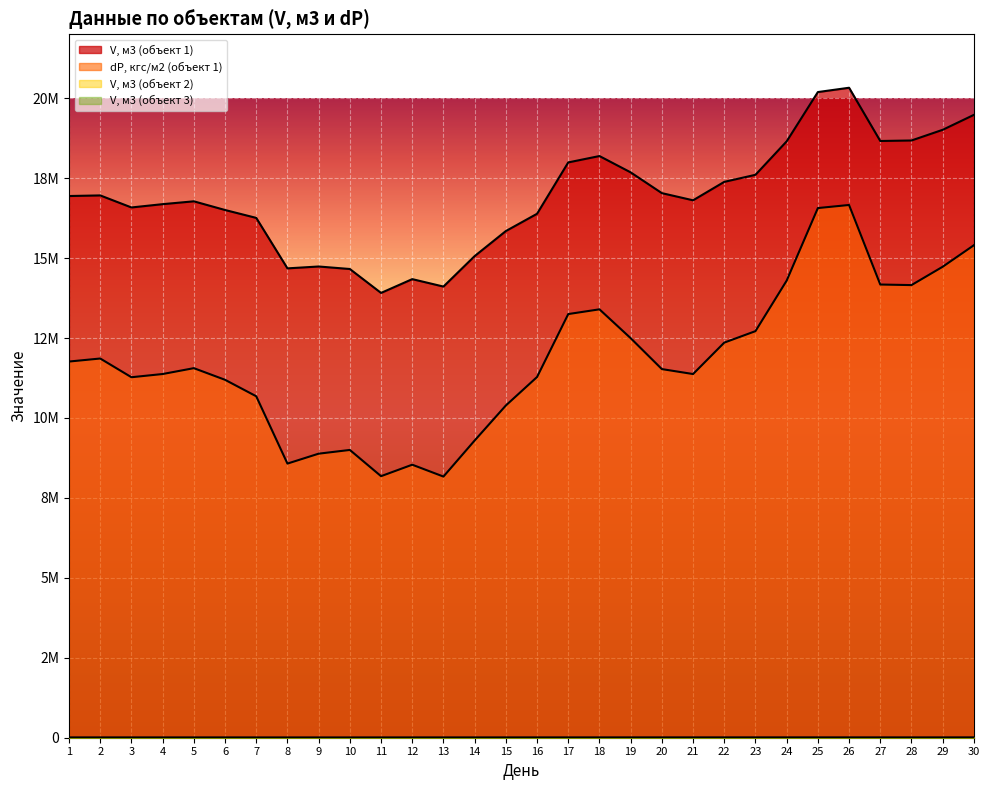

Reading left to right, extract all data points from this chart.

V, м3 (объект 1): 1=16942052.5	2=16960936.5	3=16584444.0	4=16687584.0	5=16776444.0	6=16504830.0	7=16258112.5	8=14679415.0	9=14737949.5	10=14659615.5	11=13911199.5	12=14342858.5	13=14110174.0	14=15063462.0	15=15846577.0	16=16386959.0	17=17993337.0	18=18192342.0	19=17681827.0	20=17032461.5	21=16808340.5	22=17385128.0	23=17605696.0	24=18651969.0	25=20193763.0	26=20328218.0	27=18663505.0	28=18679167.0	29=19012959.0	30=19480138.0
dP, кгс/м2 (объект 1): 1=11765364.0	2=11859984.0	3=11274684.0	4=11374920.0	5=11558272.0	6=11194288.0	7=10679296.0	8=8573844.0	9=8883732.0	10=9000540.0	11=8180076.0	12=8538704.0	13=8167936.0	14=9295956.0	15=10391004.0	16=11281752.0	17=13250352.0	18=13398320.0	19=12496376.0	20=11529316.0	21=11374436.0	22=12357272.0	23=12716172.0	24=14296216.0	25=16565416.0	26=16662024.0	27=14174268.0	28=14156192.0	29=14729960.0	30=15402880.0
V, м3 (объект 2): 1=3212.4	2=3480.7	3=3321.6	4=3210.7	5=3157.2	6=3277.8	7=2458.6	8=2292.0	9=2286.9	10=2282.7	11=2994.5	12=3080.6	13=3223.8	14=3127.6	15=3482.8	16=3727.7	17=3847.7	18=3815.5	19=4200.8	20=4184.0	21=4277.1	22=4531.5	23=4730.6	24=4685.1	25=4520.6	26=4259.1	27=4001.1	28=3799.1	29=4051.7	30=4675.9
V, м3 (объект 3): 1=1432.9	2=1436.5	3=1385.7	4=1249.0	5=1169.3	6=1347.5	7=1149.4	8=1104.2	9=1064.4	10=993.6	11=1180.7	12=1139.5	13=1282.9	14=1307.1	15=1451.4	16=1479.3	17=1533.2	18=1431.4	19=1486.6	20=1599.0	21=1620.6	22=1669.4	23=1656.3	24=1687.9	25=1642.2	26=1526.9	27=1483.5	28=1563.3	29=1625.1	30=1767.6